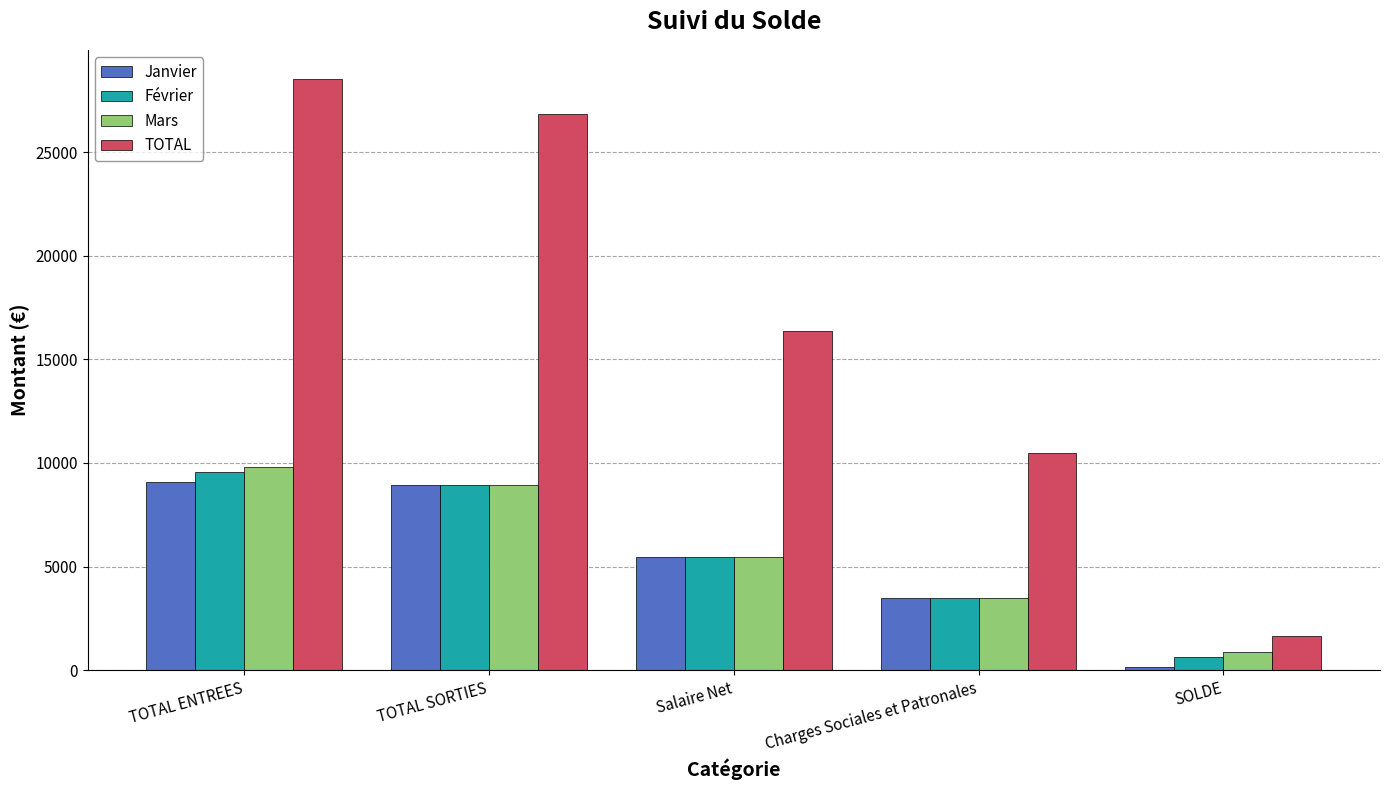

What is the label of the 3rd bar from the right?

Salaire Net